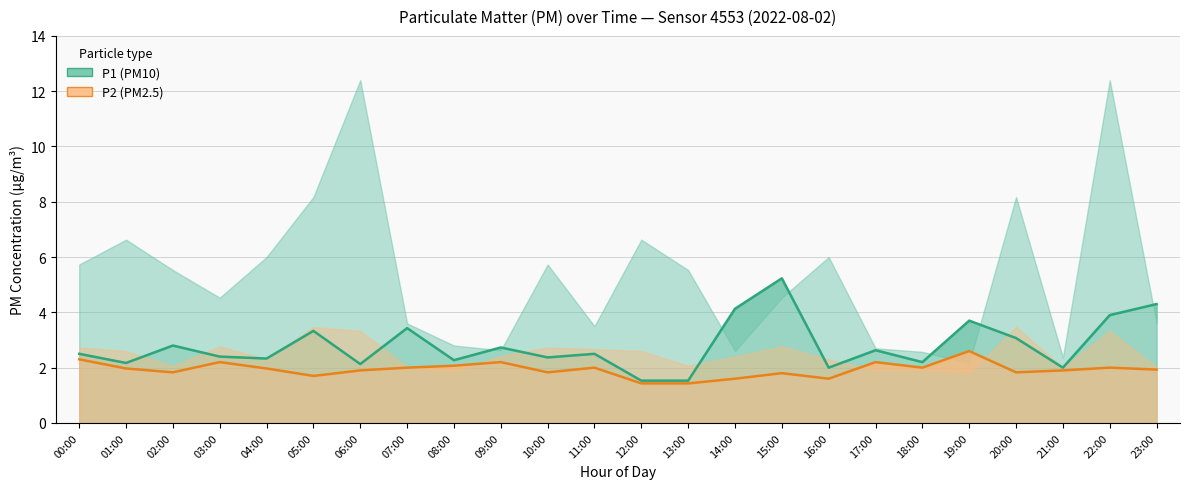

At which category does P1 mean reach its first local peak?

02:00